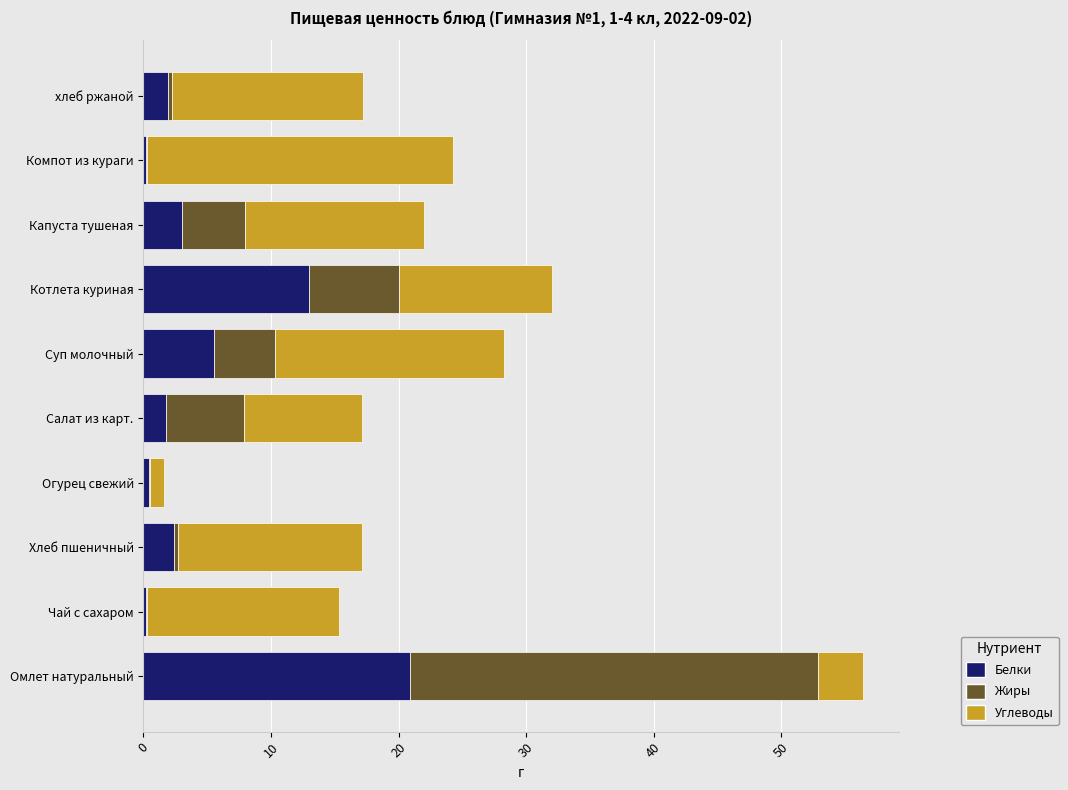

Read the Белки value at Капуста тушеная.

3.0